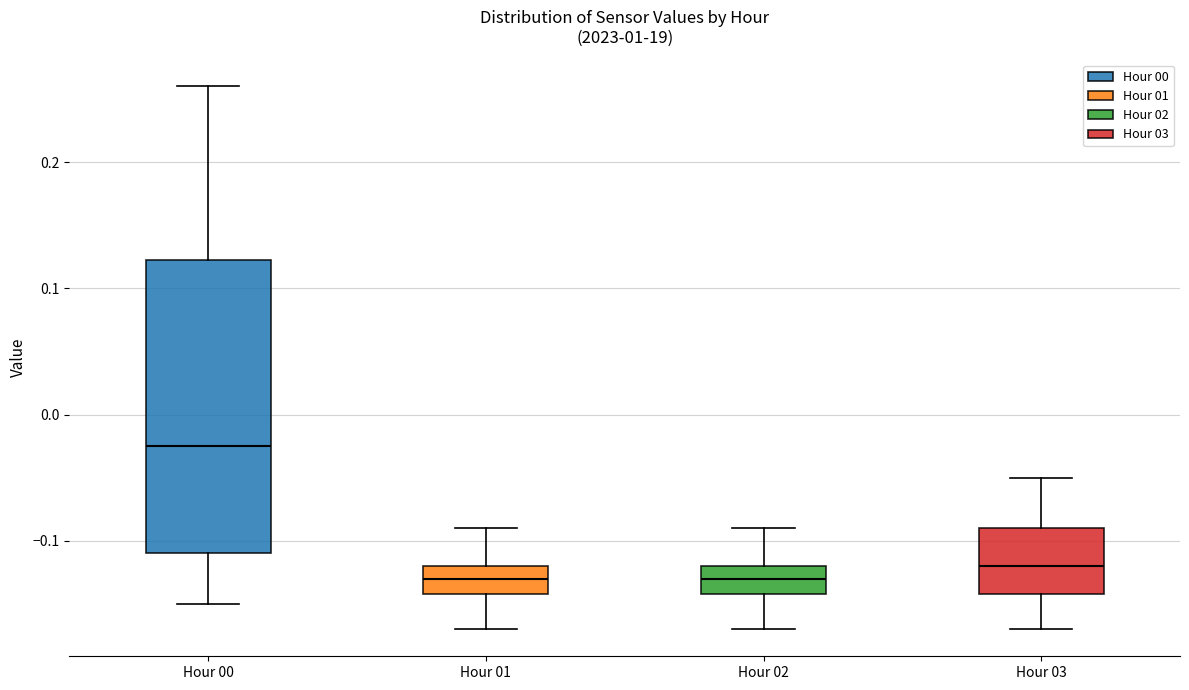

Where does the median line of the box for Hour 00 sit on the y-axis? The values are not printed on the chart, so give them approximately, as read against the axis.

-0.02